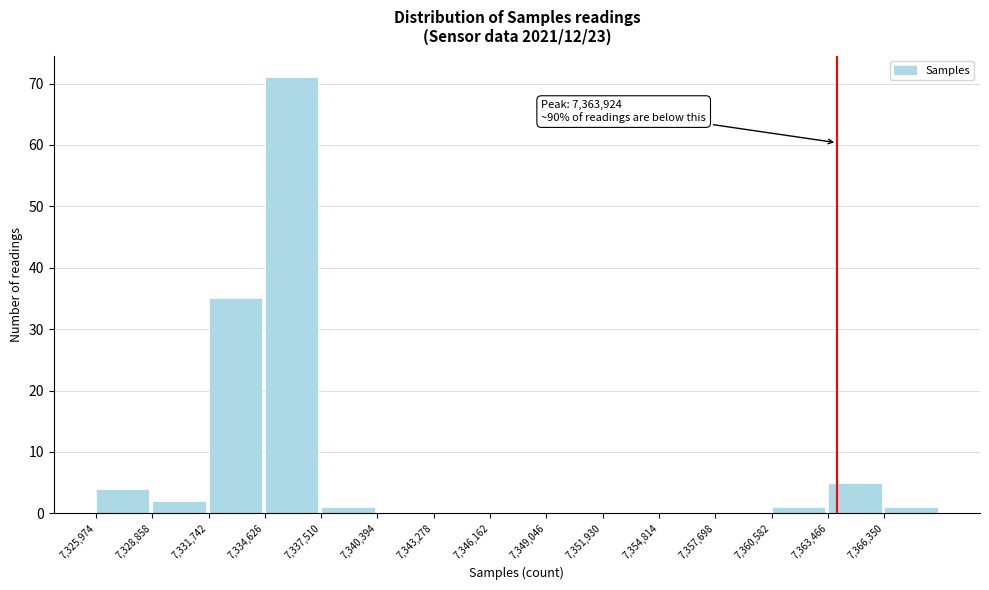

Over which range of the x-axis is the bar tallest?

7334500 to 7337500